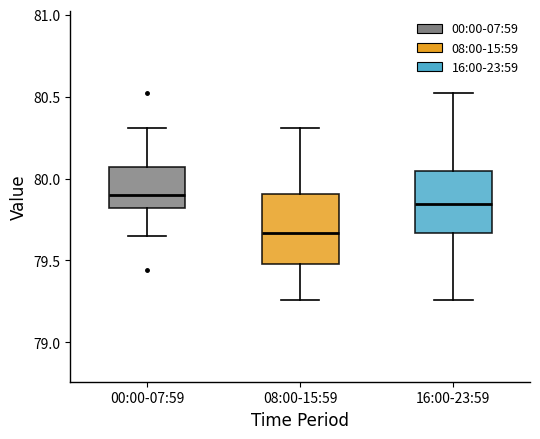

Reading left to right, read every box against the y-axis: the position of its median line, the range the box covers, and the ends of its whiskers. The values are not printed on the chart, so give them approximately, as read against the axis.

00:00-07:59: median 79.90, box 79.80 to 80.05, whiskers 79.65 to 80.30
08:00-15:59: median 79.65, box 79.50 to 79.90, whiskers 79.25 to 80.30
16:00-23:59: median 79.85, box 79.65 to 80.05, whiskers 79.25 to 80.50